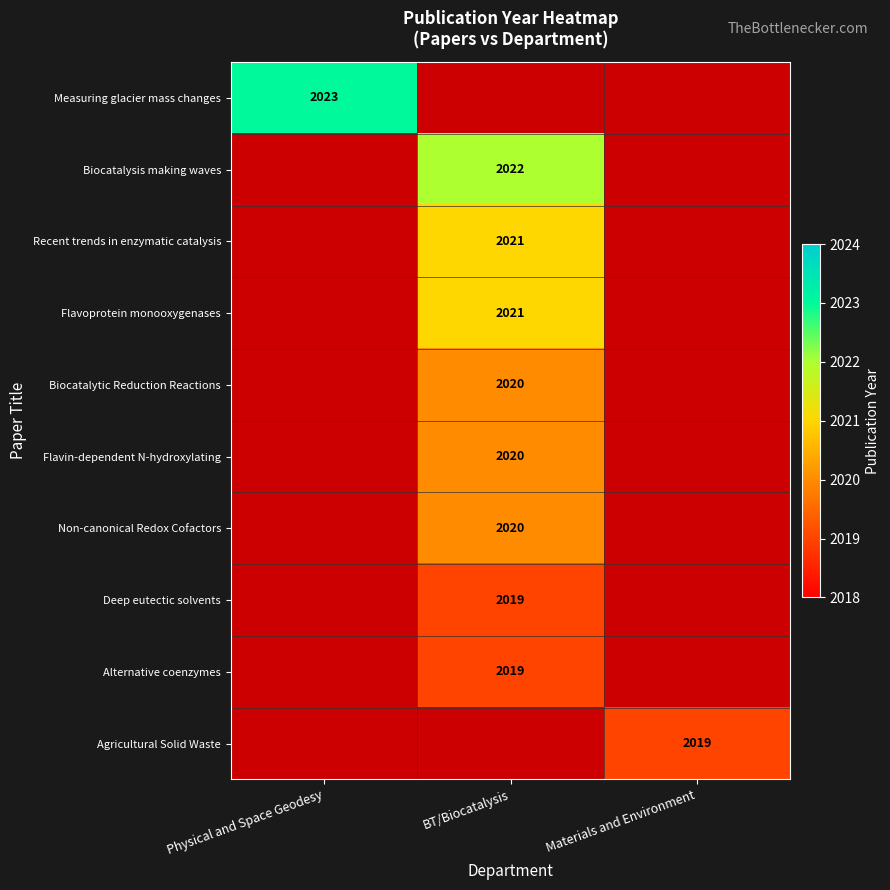

The Biocatalysis making waves series shows 2022 at BT/Biocatalysis. True or false?

True